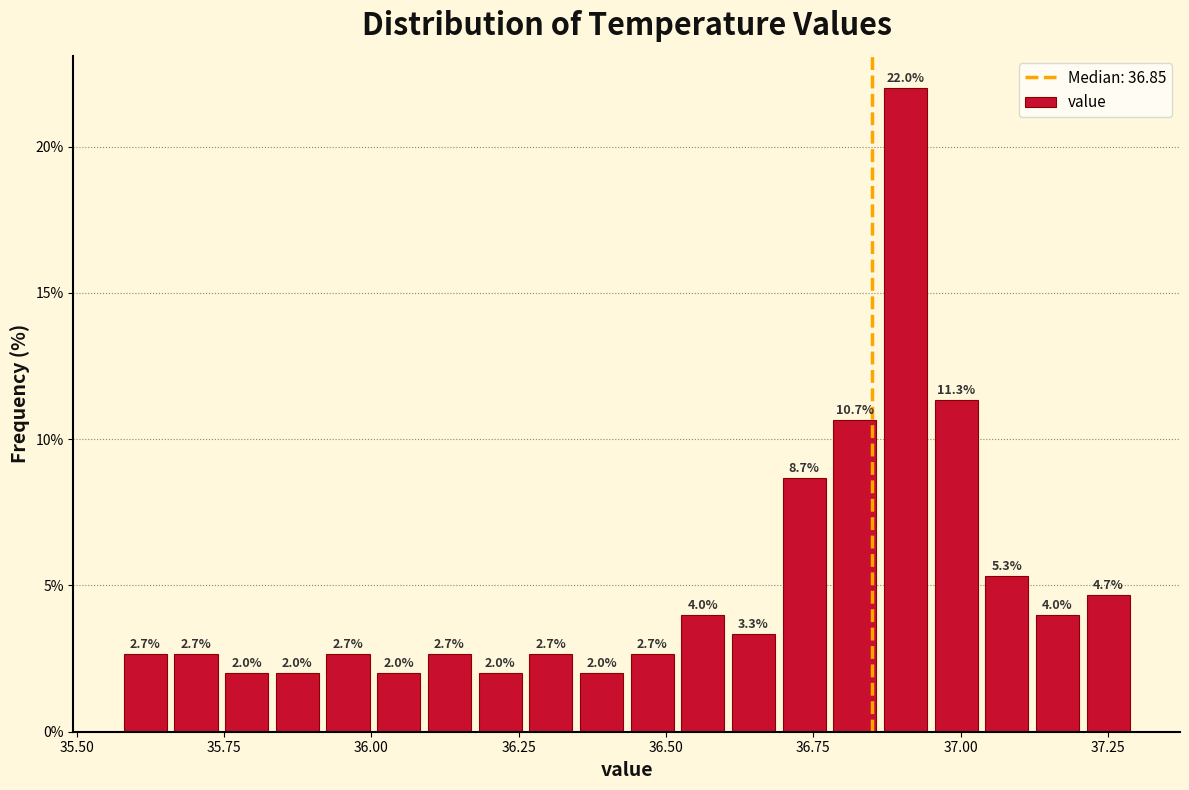

Around what value on the x-axis is the tallest bar? Give the approximate position of its centre, as read against the axis.

36.90